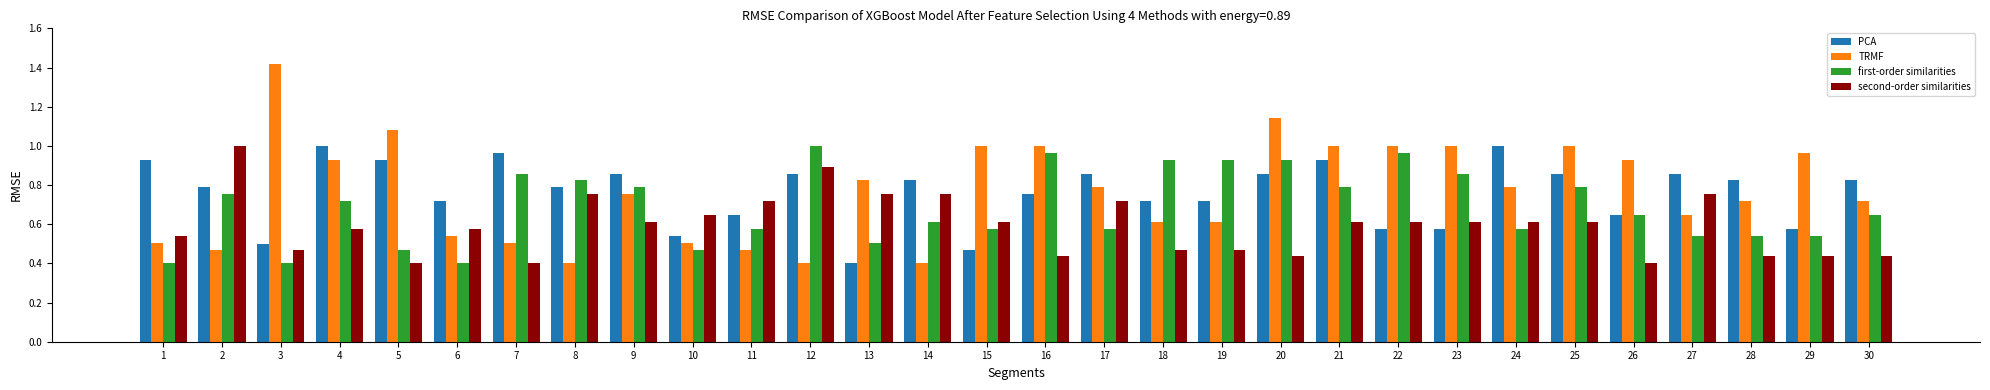

Which series has the largest range (max minus min)?

TRMF